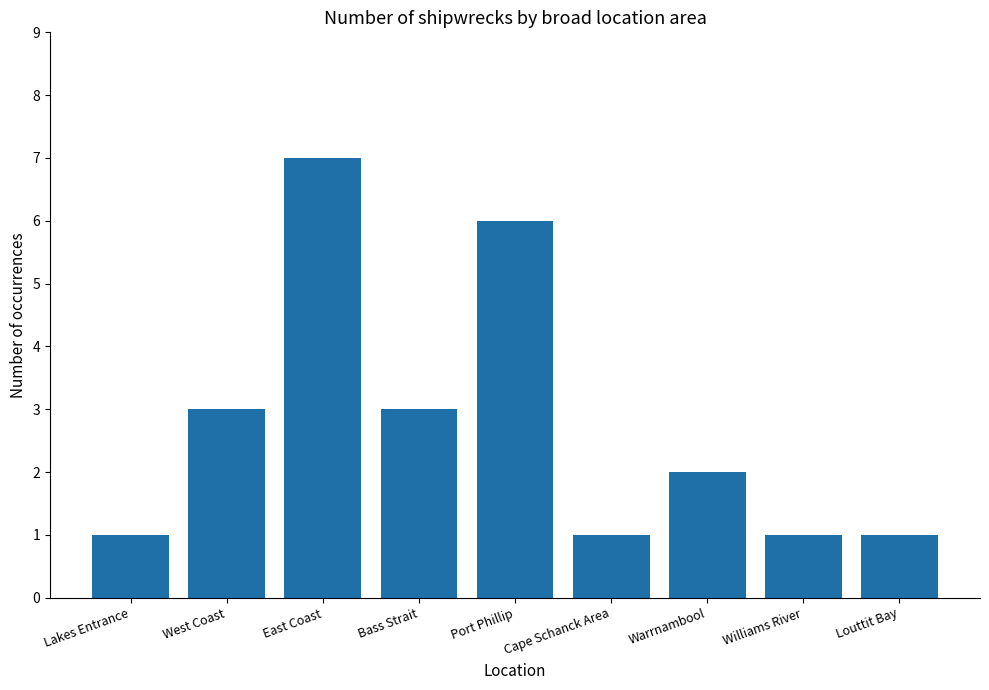

Between Cape Schanck Area and Port Phillip, which is larger?

Port Phillip